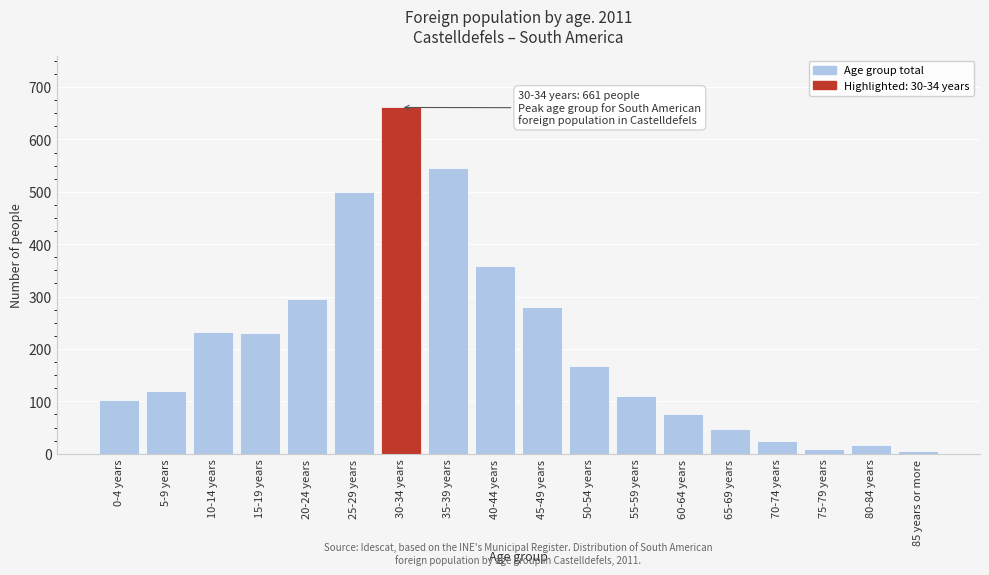

The value at 40-44 years is 358. True or false?

True